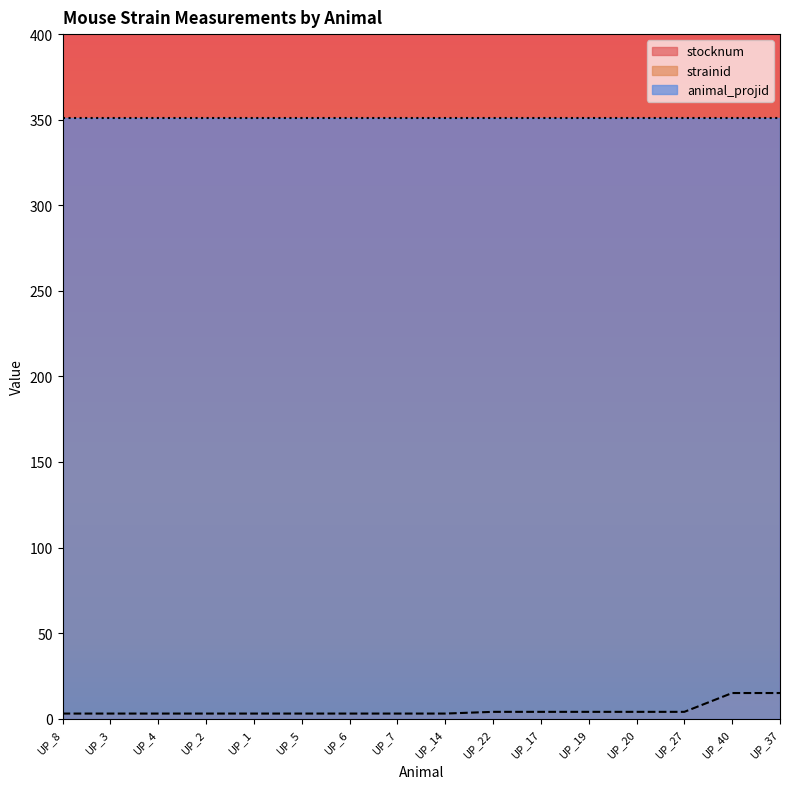

What is the average value of the stocknum series?

1660